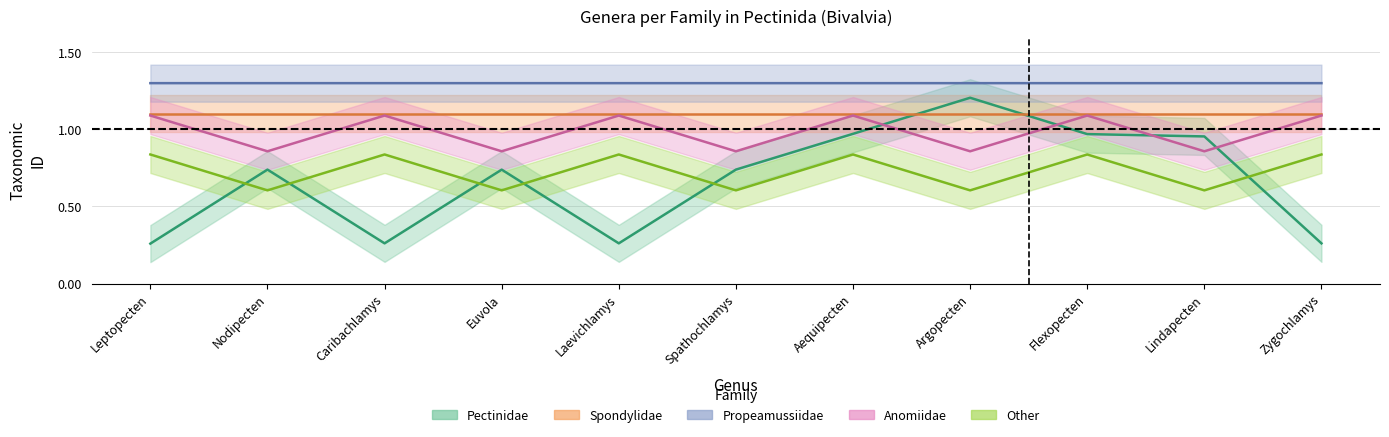

Reading right to left, what are all the values shown in this chart?

Pectinidae: Zygochlamys=0.3	Lindapecten=1.0	Flexopecten=1.0	Argopecten=1.2	Aequipecten=1.0	Spathochlamys=0.7	Laevichlamys=0.3	Euvola=0.7	Caribachlamys=0.3	Nodipecten=0.7	Leptopecten=0.3
Propeamussiidae: Zygochlamys=1.3	Lindapecten=1.3	Flexopecten=1.3	Argopecten=1.3	Aequipecten=1.3	Spathochlamys=1.3	Laevichlamys=1.3	Euvola=1.3	Caribachlamys=1.3	Nodipecten=1.3	Leptopecten=1.3
Anomiidae: Zygochlamys=1.1	Lindapecten=0.9	Flexopecten=1.1	Argopecten=0.9	Aequipecten=1.1	Spathochlamys=0.9	Laevichlamys=1.1	Euvola=0.9	Caribachlamys=1.1	Nodipecten=0.9	Leptopecten=1.1
Other: Zygochlamys=0.8	Lindapecten=0.6	Flexopecten=0.8	Argopecten=0.6	Aequipecten=0.8	Spathochlamys=0.6	Laevichlamys=0.8	Euvola=0.6	Caribachlamys=0.8	Nodipecten=0.6	Leptopecten=0.8